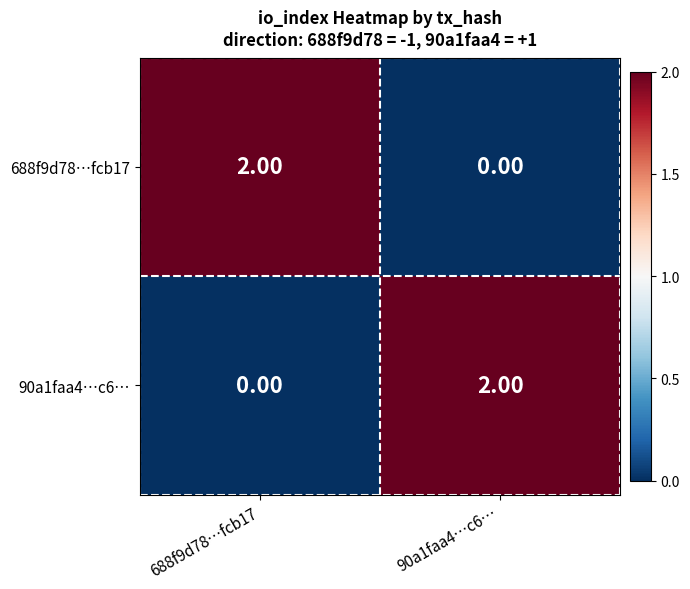

How many distinct data groups are displayed?

2